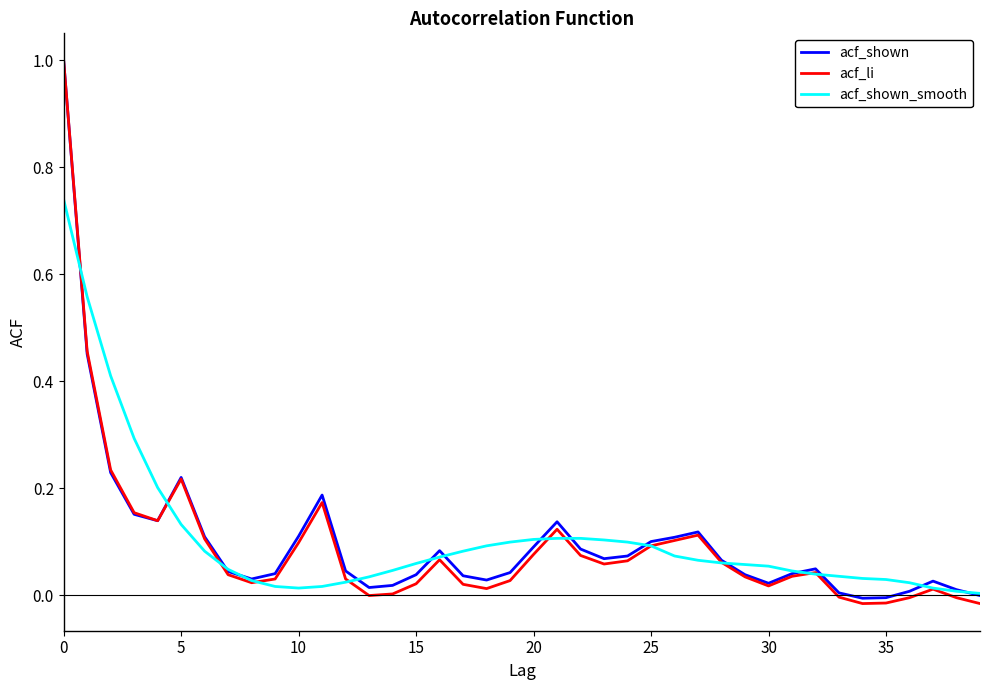

Which series has the widest spread of values?

acf_li